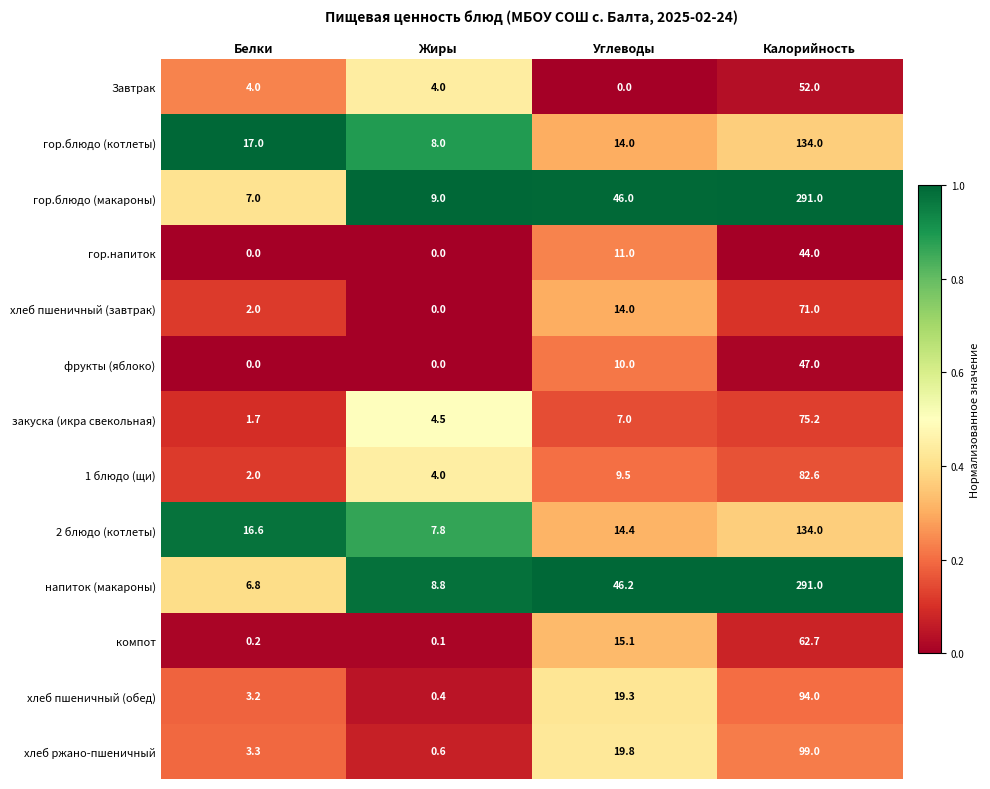

Which series has the largest total across all categories?

гор.блюдо (макароны)